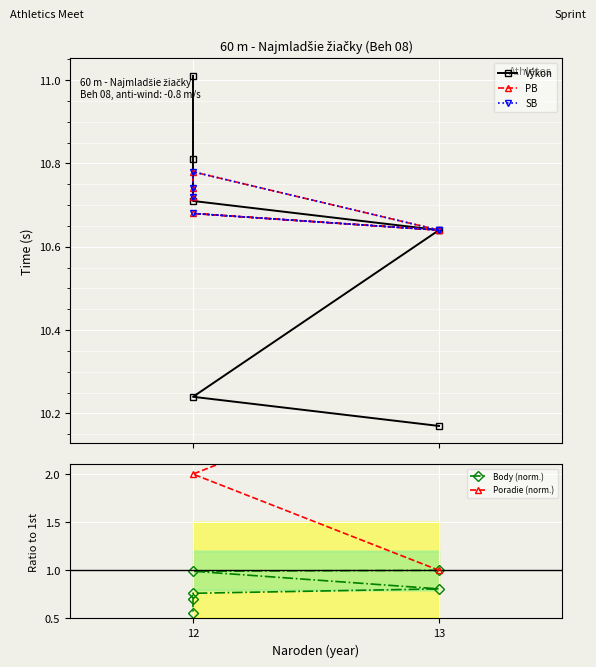

What is the average value of the PB series?

10.7